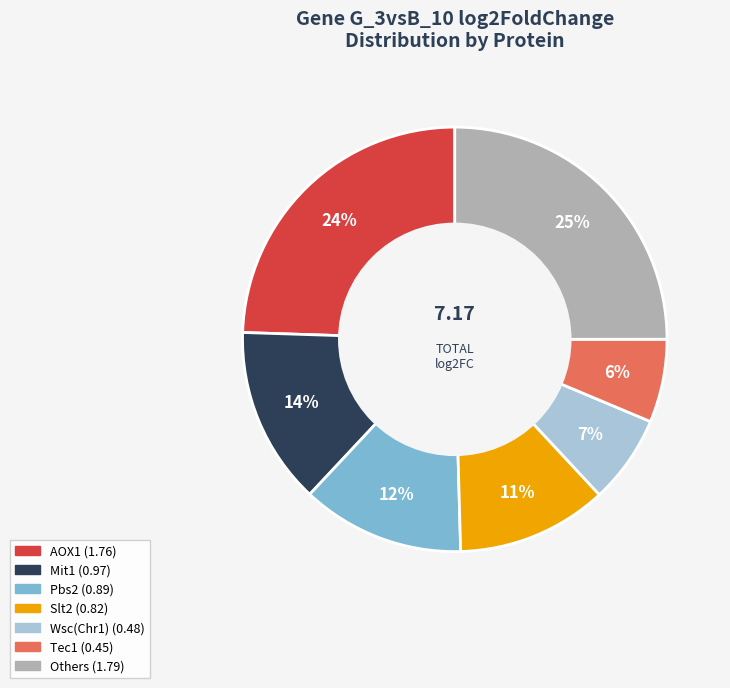

Is there a majority slice in this chart?

No